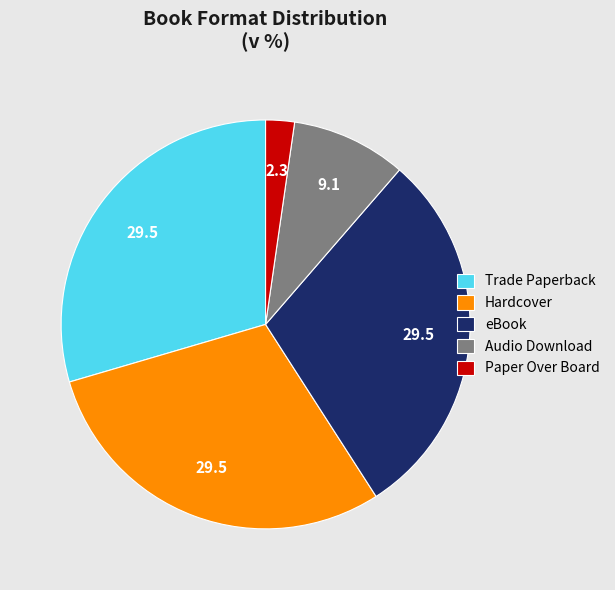

Which slice is the smallest?

Paper Over Board